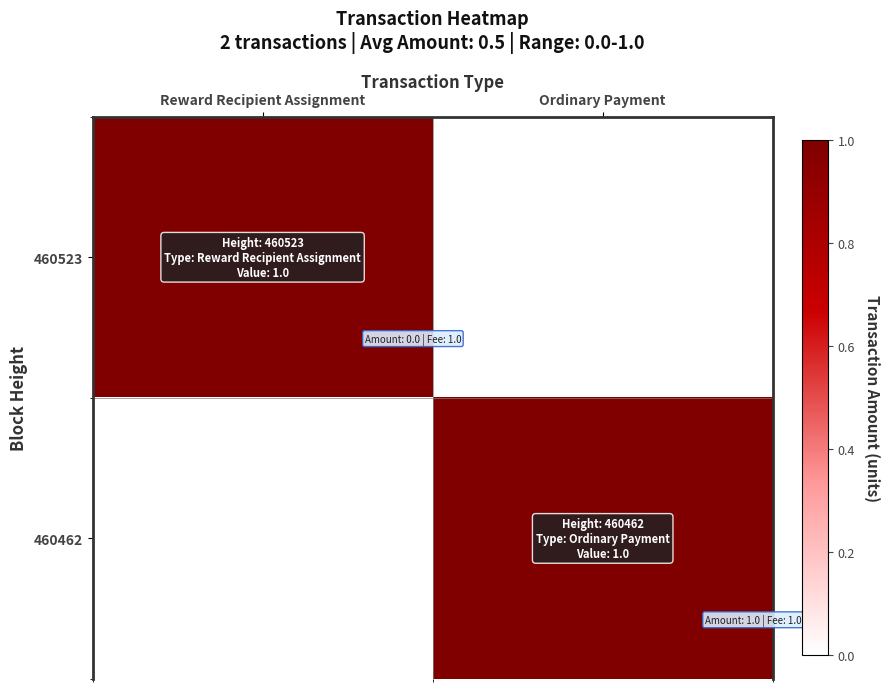

At which category does the chart reach its minimum across all series?

Ordinary Payment